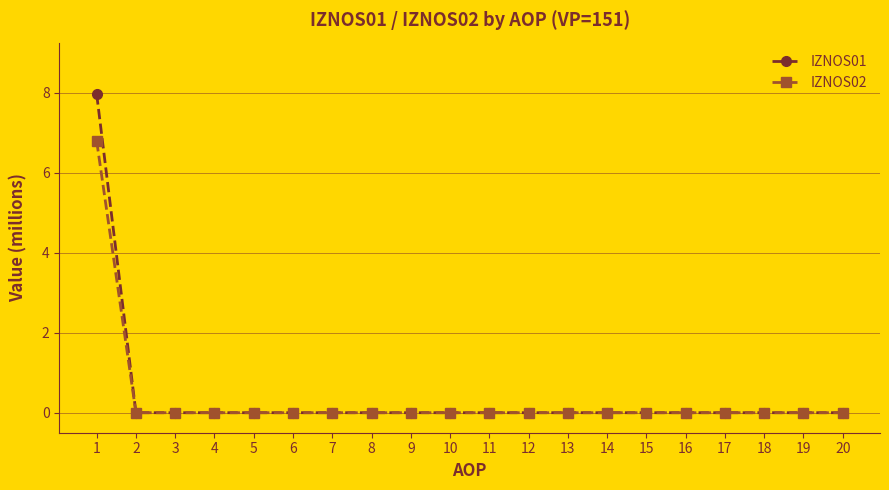

Count the IZNOS02 values in the range 0 to 1.

19